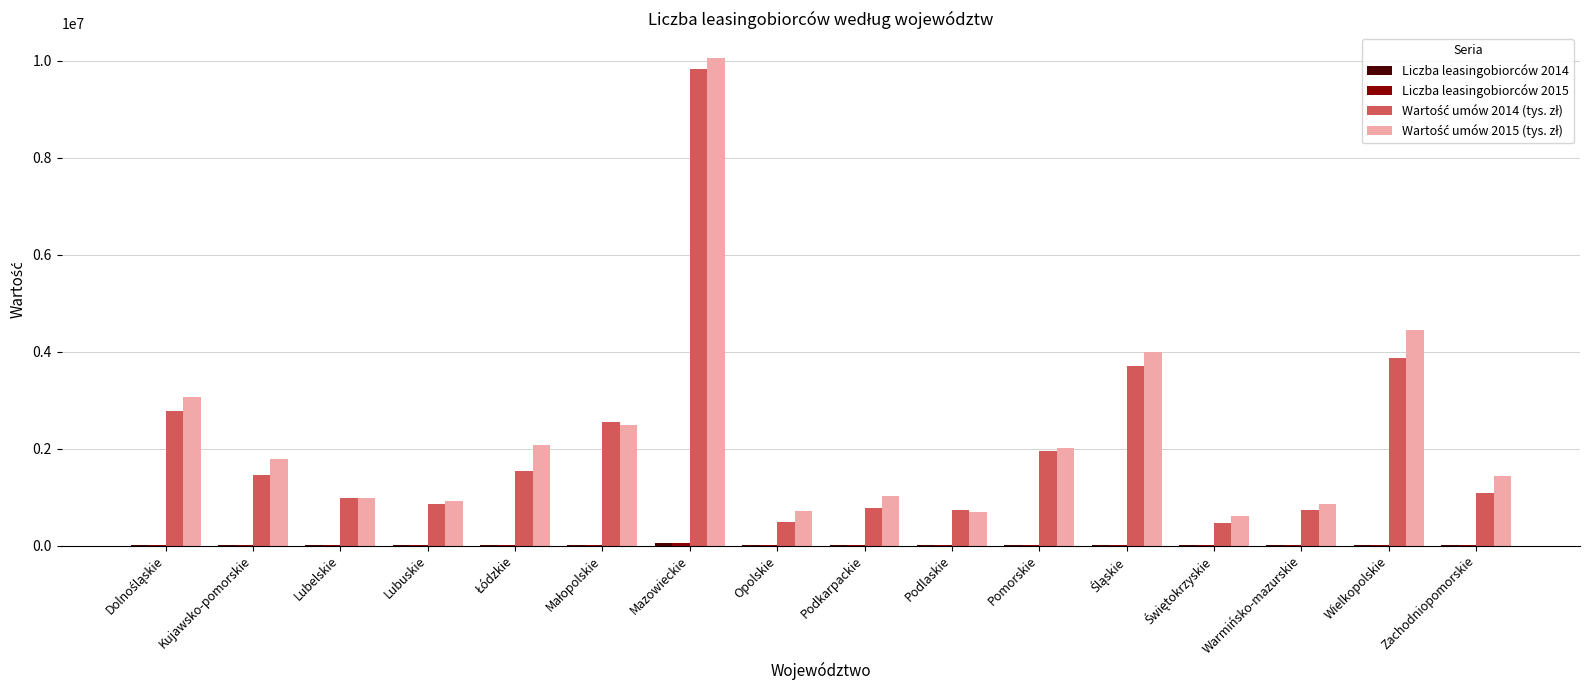

What is the total value across all series at Lubuskie?

1786893